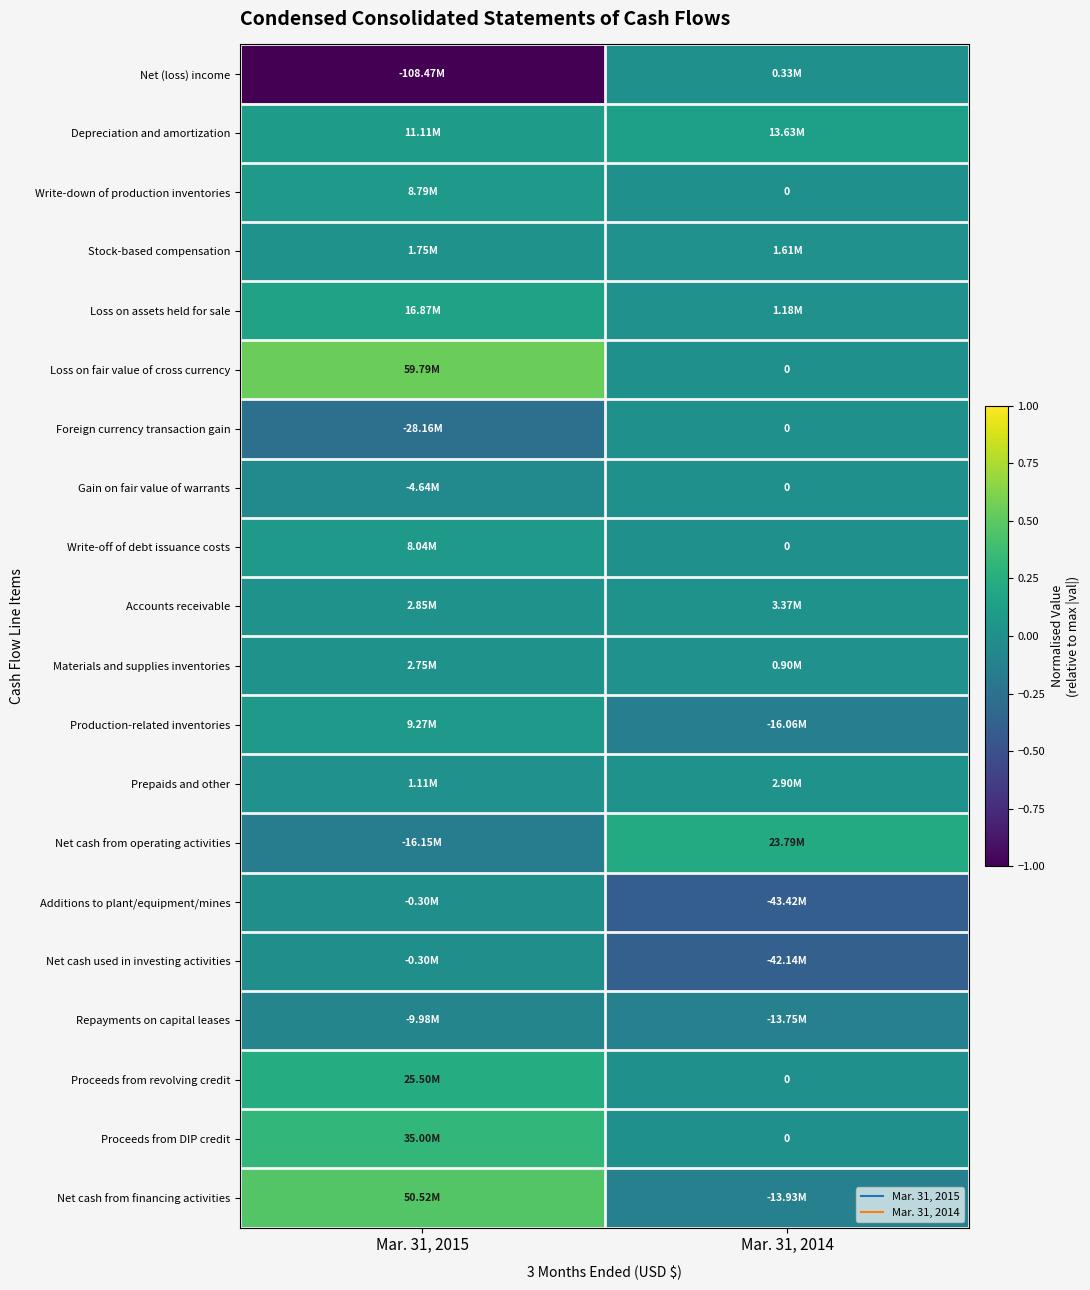

Which category has the lowest value in the Net cash used in investing activities series?

Mar. 31, 2014